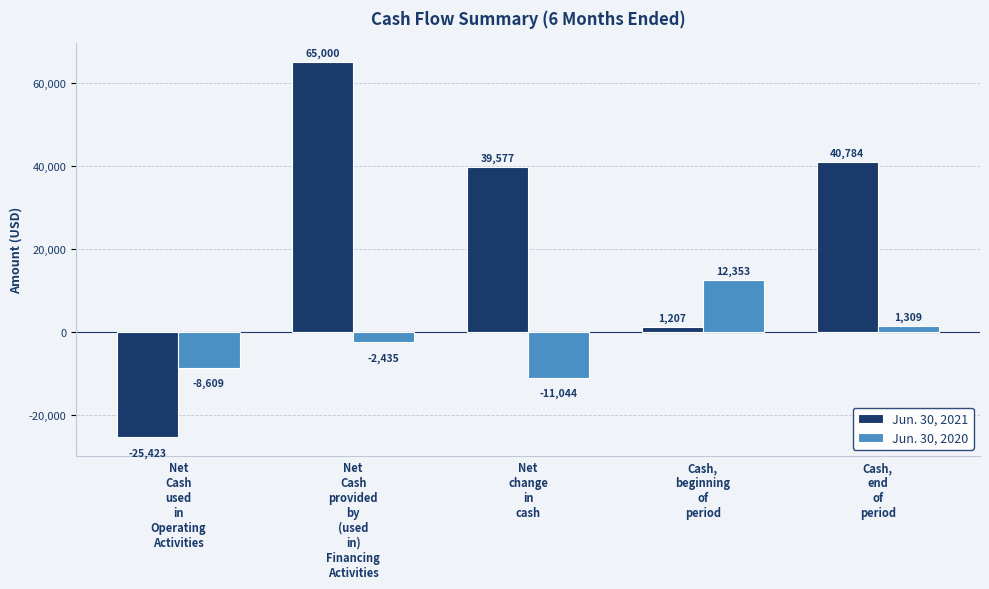

Reading left to right, list all the values displayed in this chart.

Jun. 30, 2021: Net
Cash
used
in
Operating
Activities=-25423	Net
Cash
provided
by
(used
in)
Financing
Activities=65000	Net
change
in
cash=39577	Cash,
beginning
of
period=1207	Cash,
end
of
period=40784
Jun. 30, 2020: Net
Cash
used
in
Operating
Activities=-8609	Net
Cash
provided
by
(used
in)
Financing
Activities=-2435	Net
change
in
cash=-11044	Cash,
beginning
of
period=12353	Cash,
end
of
period=1309